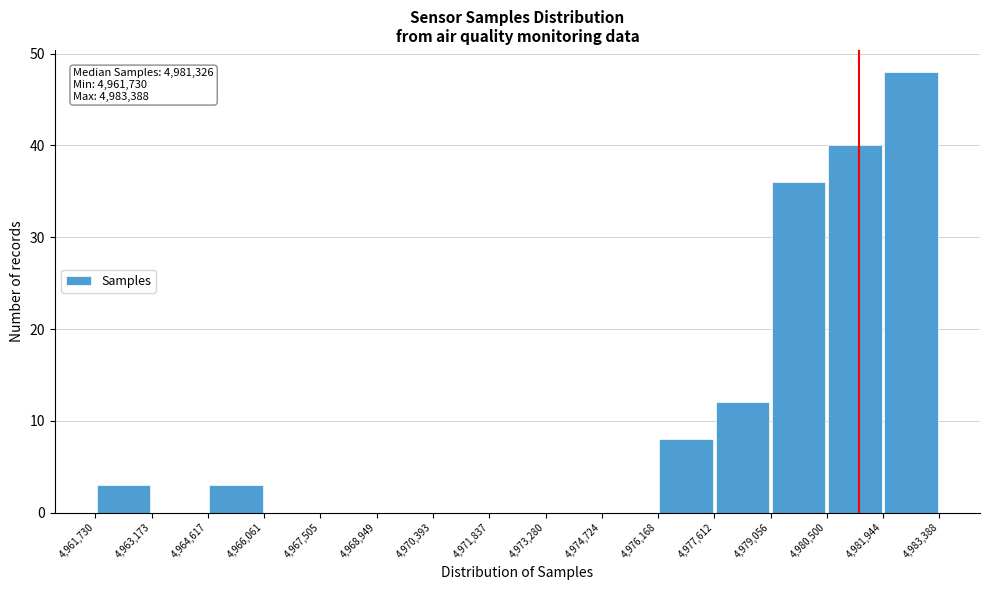

Over which range of the x-axis is the bar tallest?

4,981,944 to 4,983,388